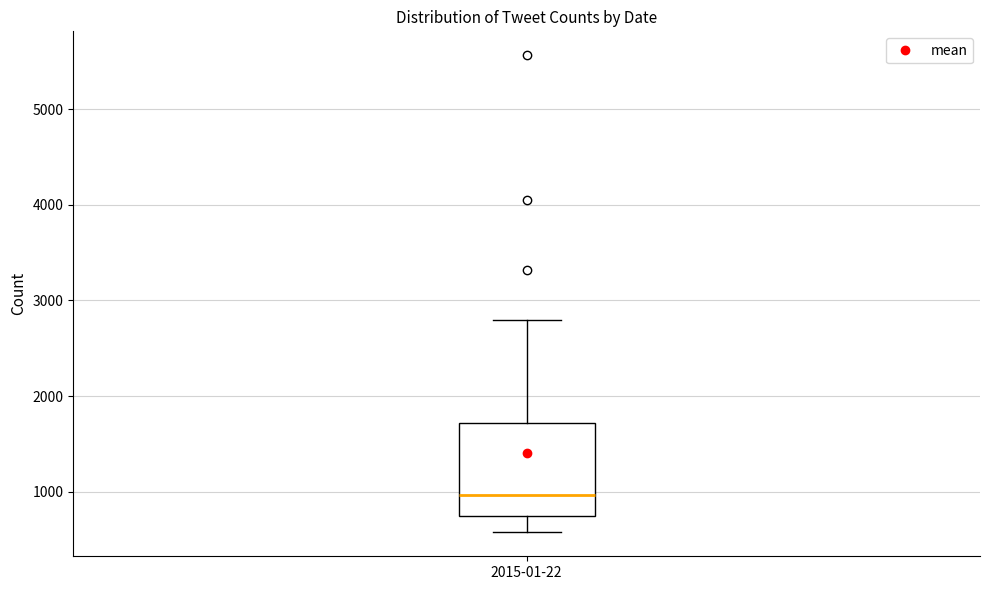

Where does the lower whisker of the box for 2015-01-22 end on the y-axis? The values are not printed on the chart, so give them approximately, as read against the axis.

600